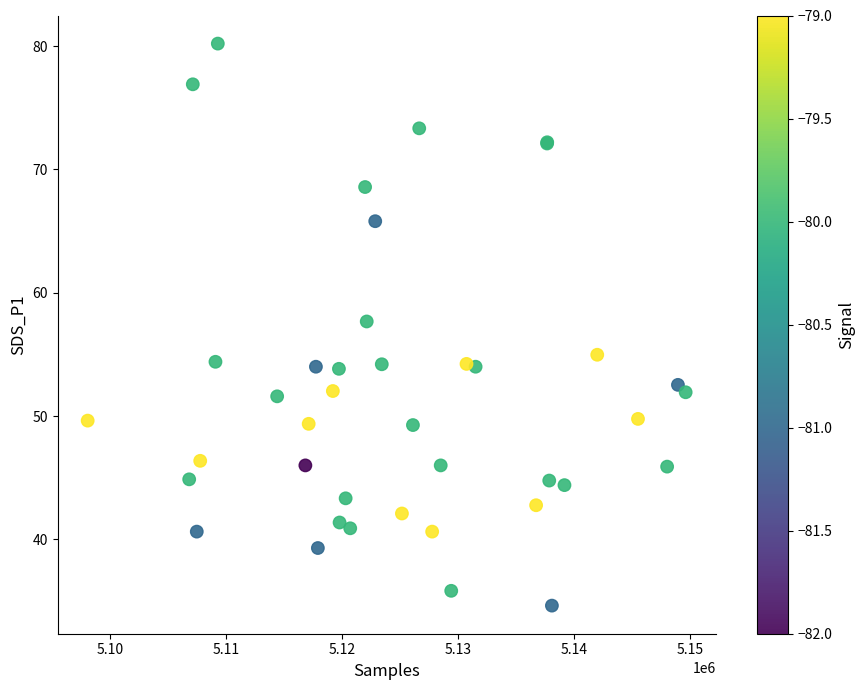

What Y value in the scatter plot is closest to 57?

57.7